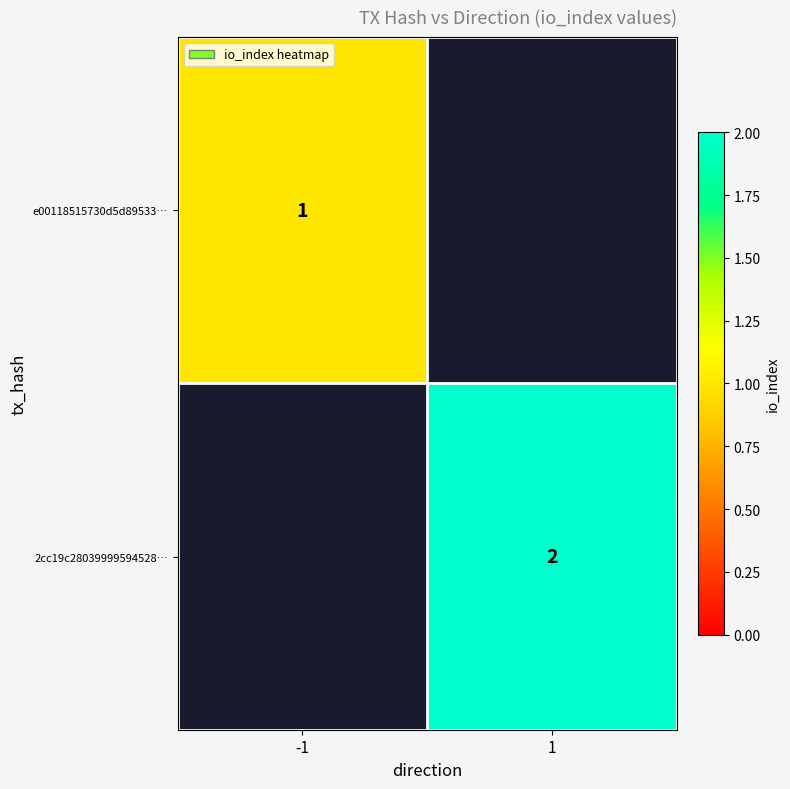

What is the smallest value displayed?

1.0